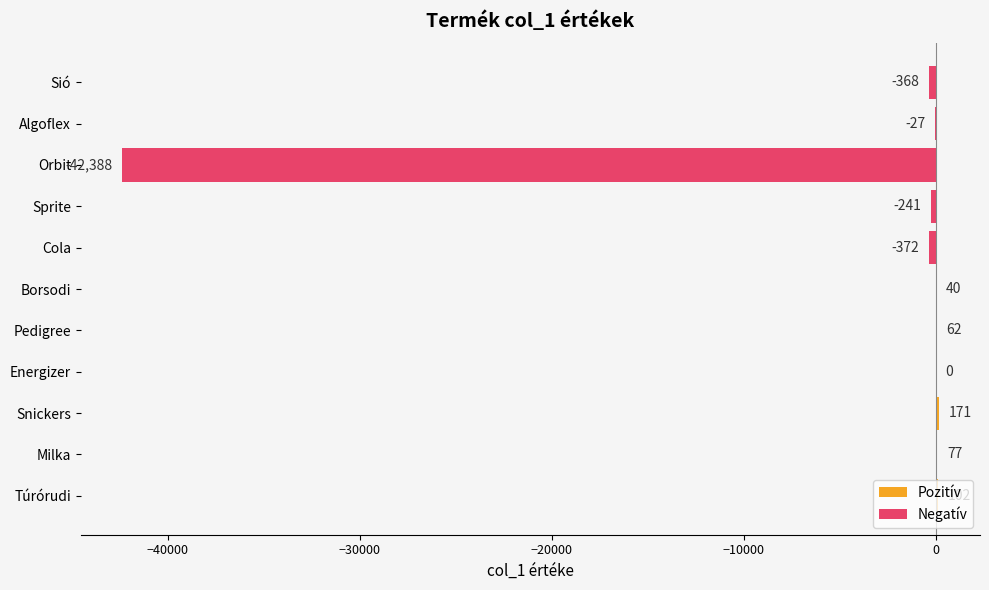

Count the number of categories in the chart.

11